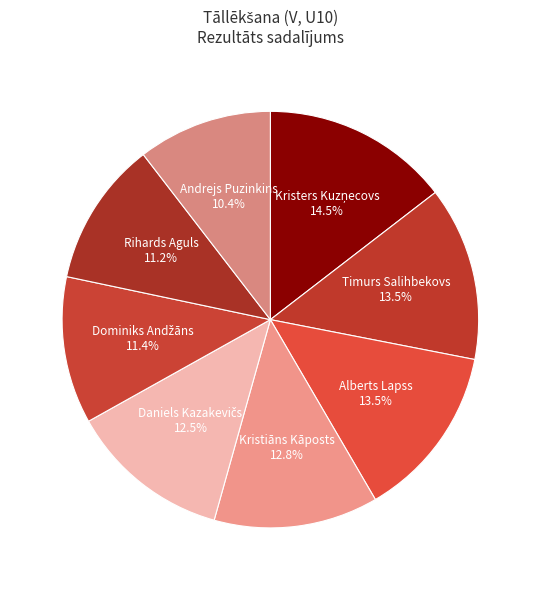

Is there any slice that represents more than half of the pie?

No